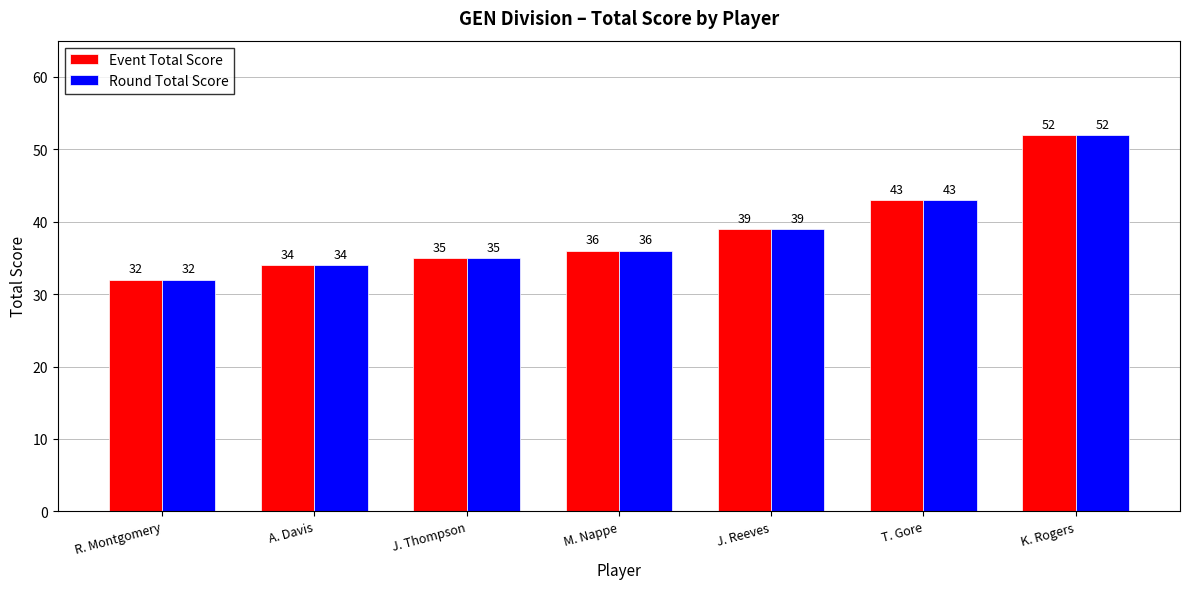

How many bars are there in each group?

2